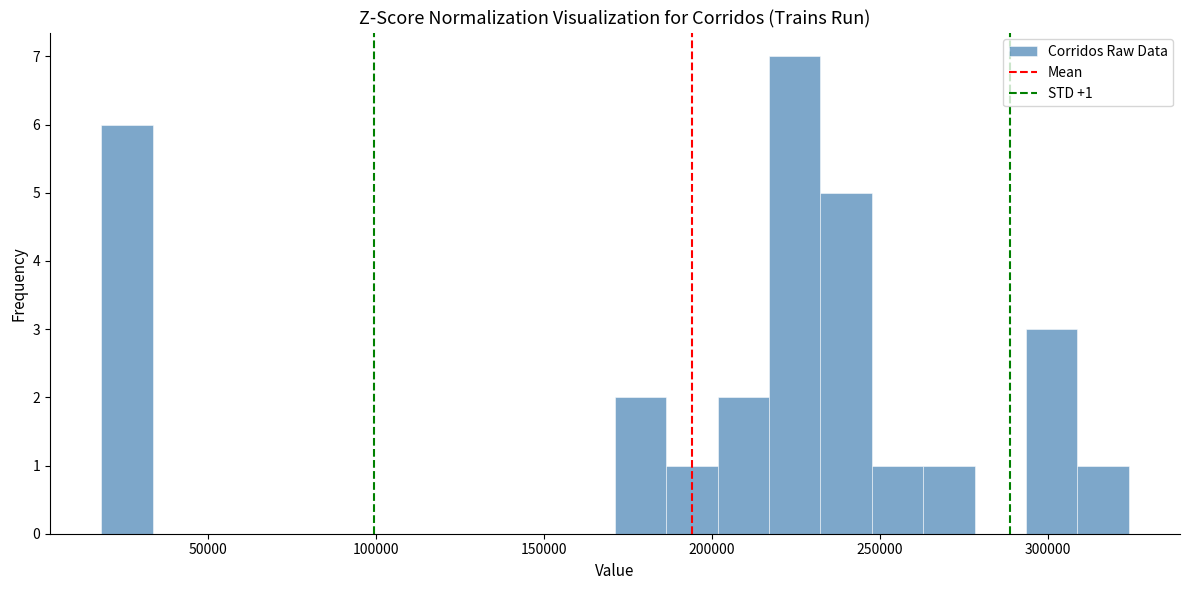

Read against the x-axis, roughly where is the centre of the tallest bar?

225000